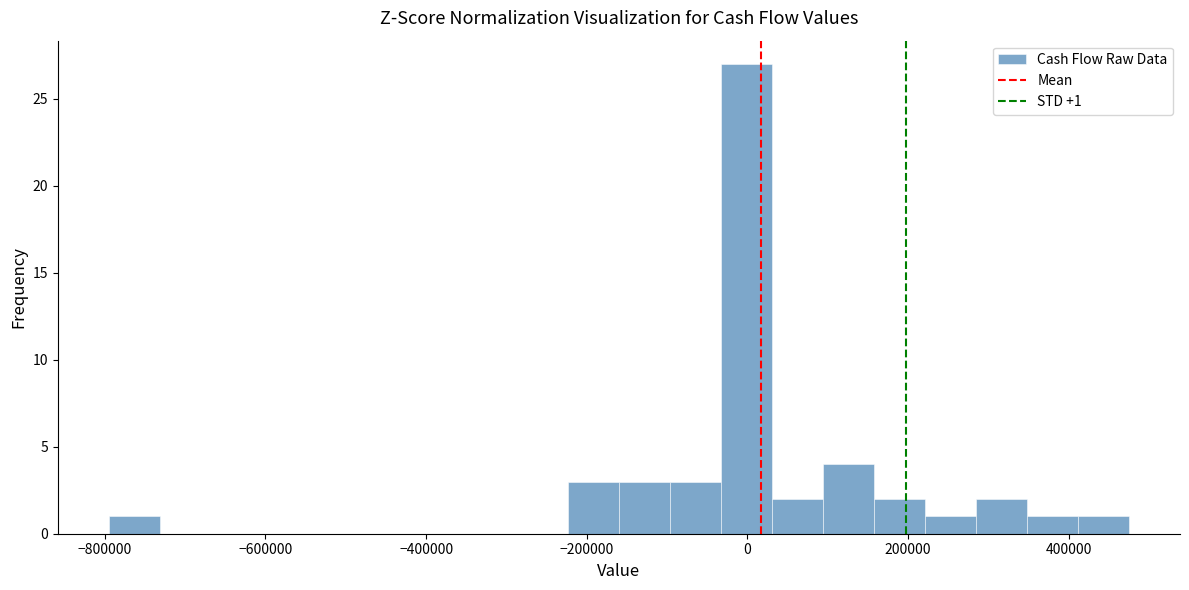

Read against the x-axis, roughly where is the centre of the tallest bar?

0